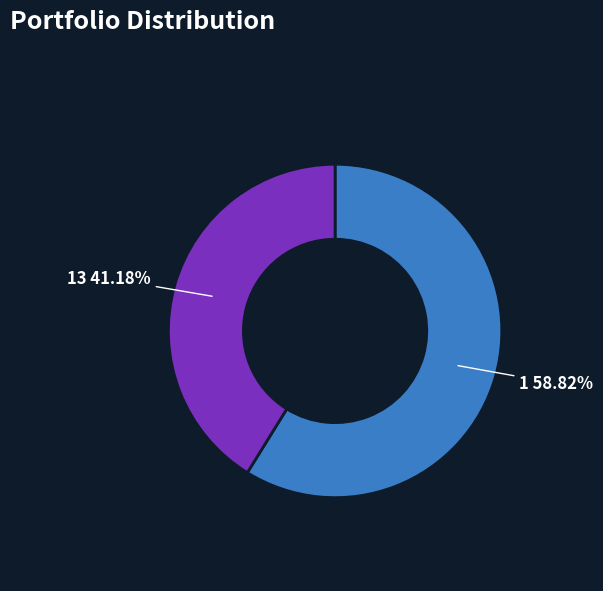

Do 13 41.18% and 1 58.82% together represent more than half of the pie?

Yes